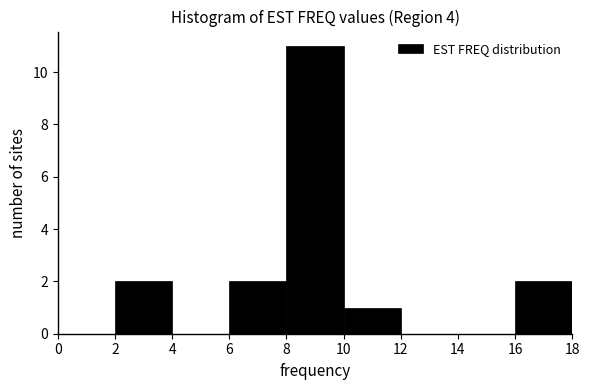

Reading left to right, list every bar in this chart as the range it spans on the x-axis followed by its height. The values are not printed on the chart, so give them approximately, as read against the axis.

0 to 2: 0
2 to 4: 2
4 to 6: 0
6 to 8: 2
8 to 10: 11
10 to 12: 1
12 to 14: 0
14 to 16: 0
16 to 18: 2